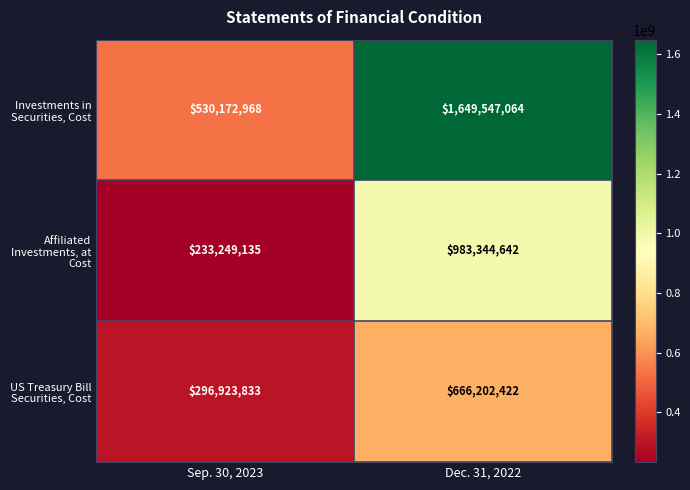

How many data points does each series have?

2